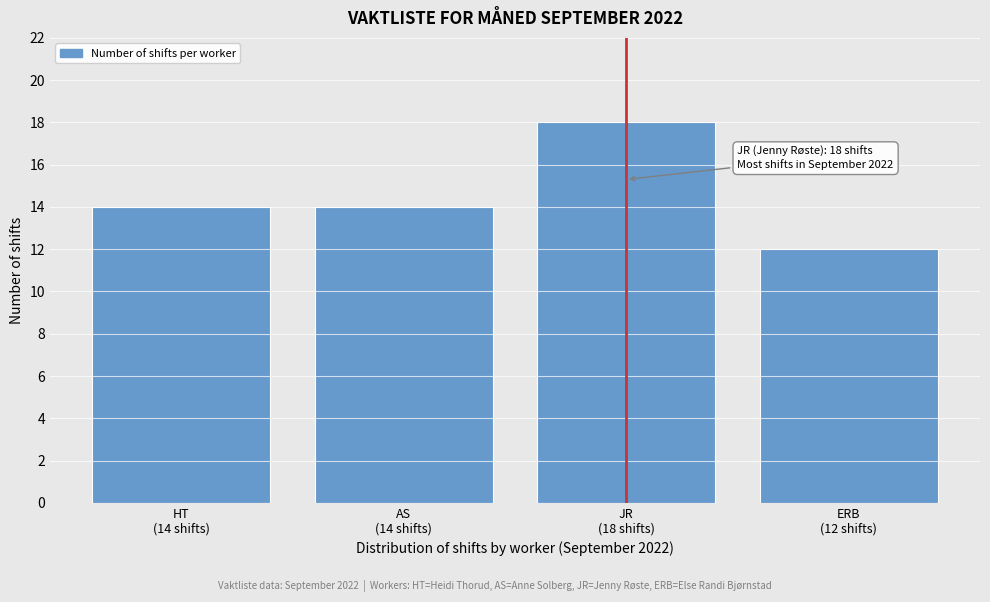

Reading left to right, transcribe all the data shown in this chart.

14	14	18	12